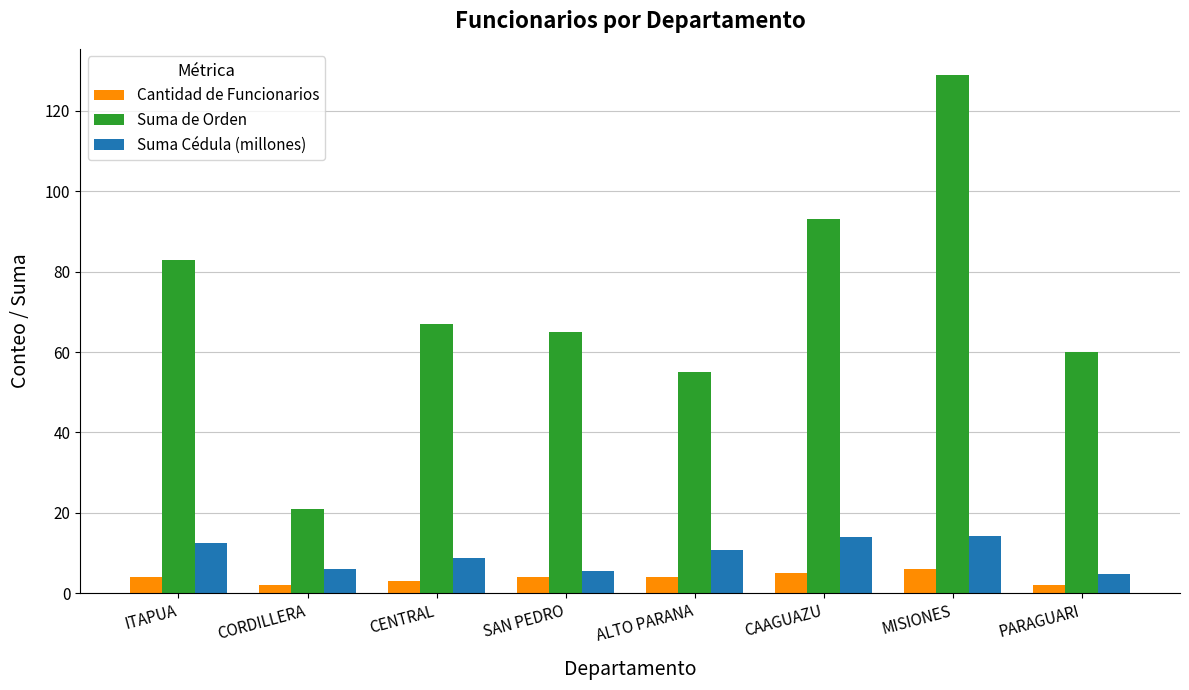

Which series changed the most between ITAPUA and ALTO PARANA?

Suma de Orden